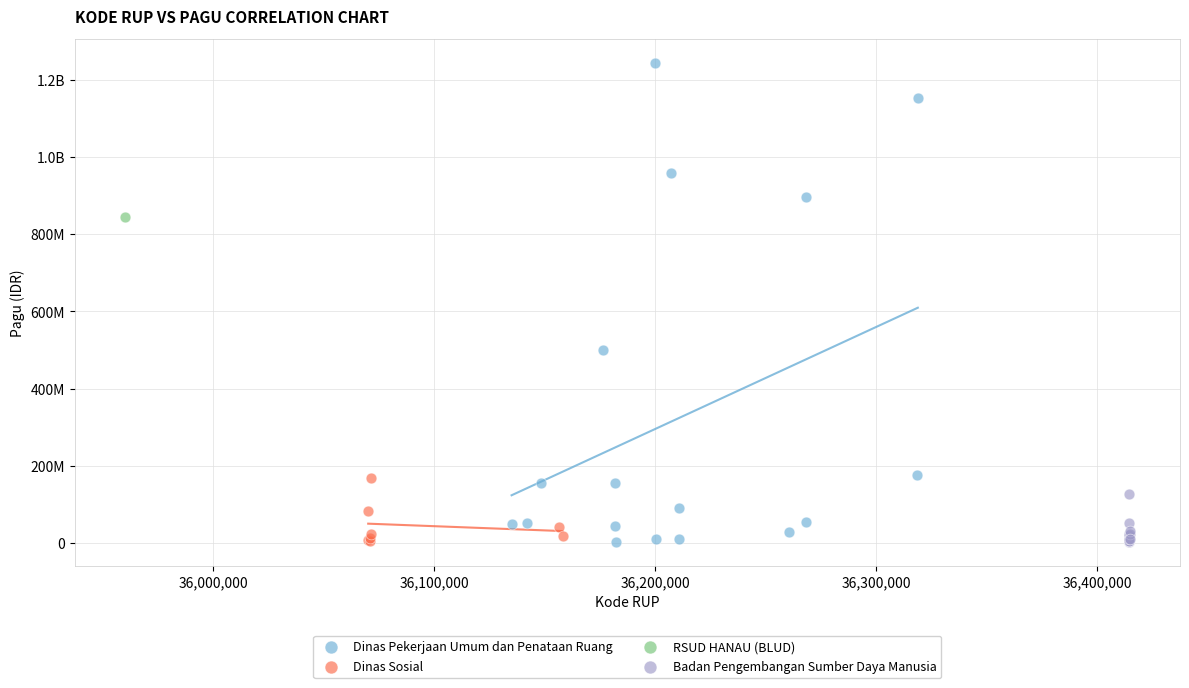

What are all the series names shown in the legend?

Dinas Pekerjaan Umum dan Penataan Ruang, Dinas Sosial, RSUD HANAU (BLUD), Badan Pengembangan Sumber Daya Manusia